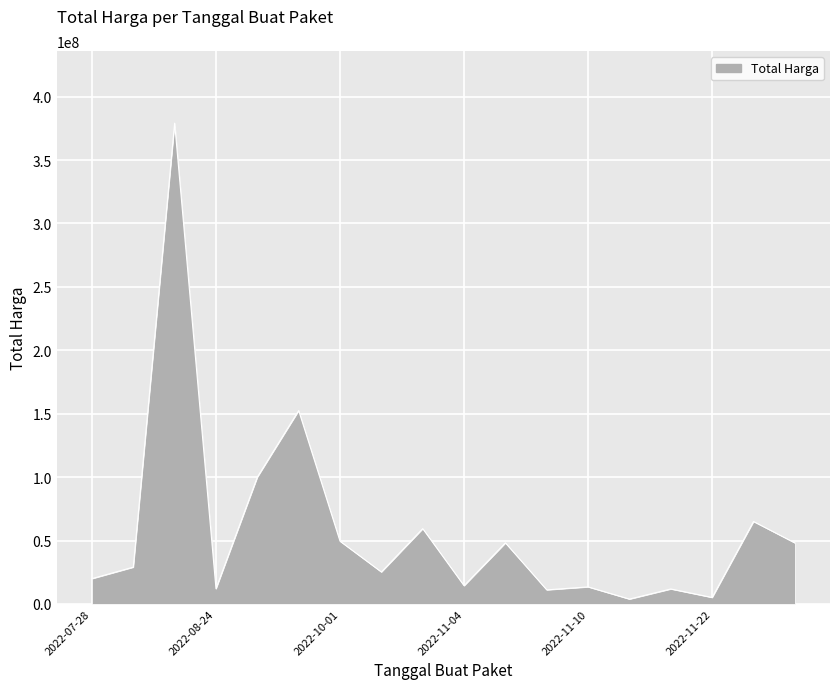

What is the difference between the maximum and minimum values?

375250000